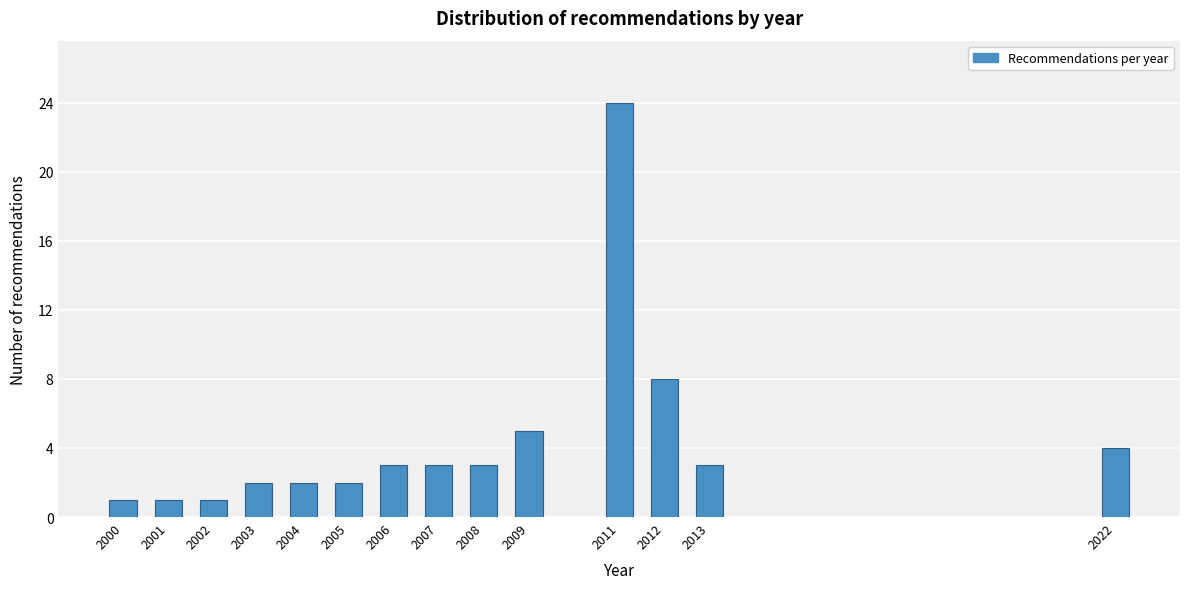

Reading left to right, what are all the values shown in this chart?

1	1	1	2	2	2	3	3	3	5	24	8	3	4